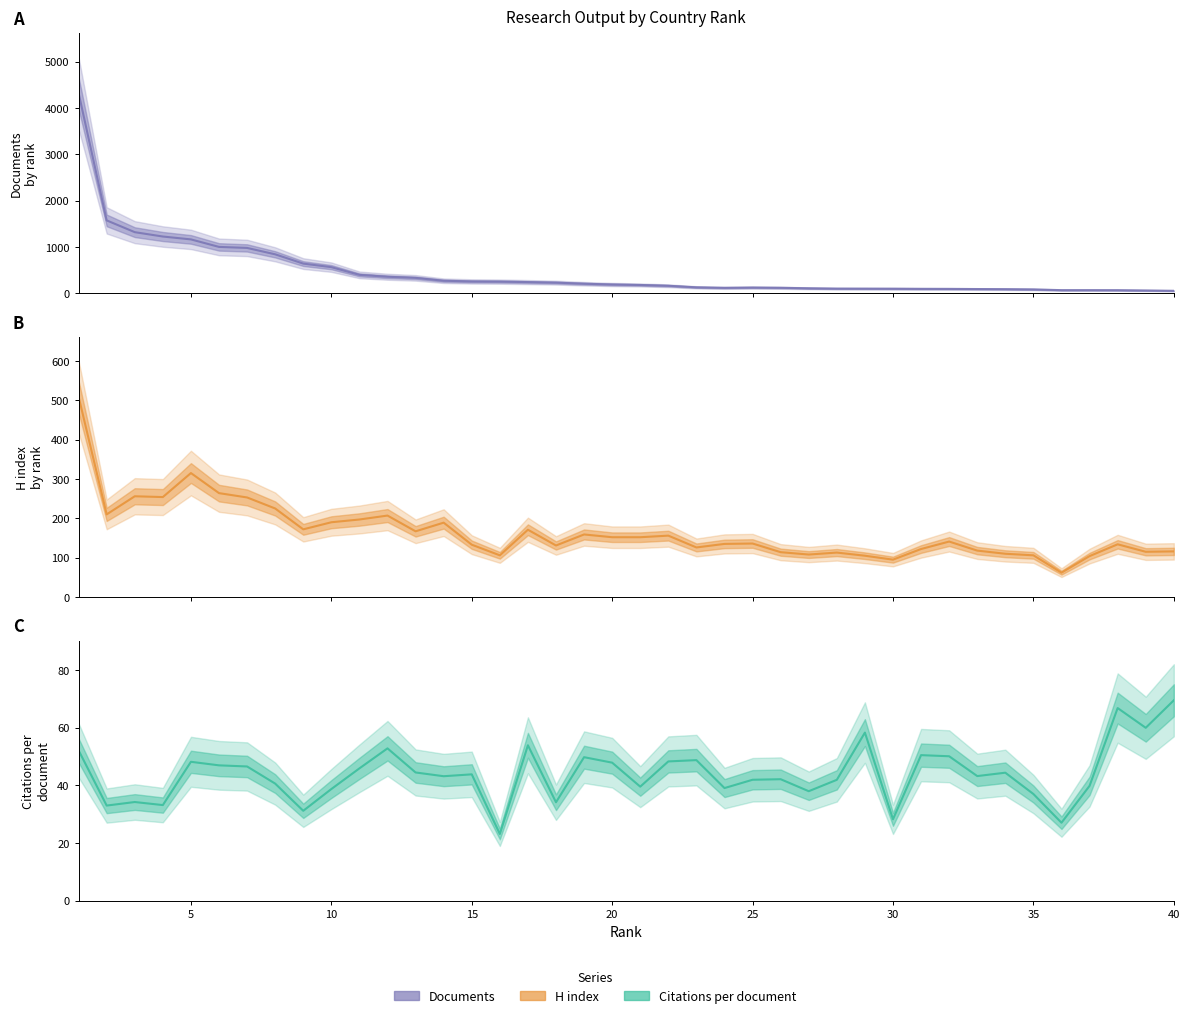

At 25, list the series in order from smallest to largest.

Citations per document, Documents, H index